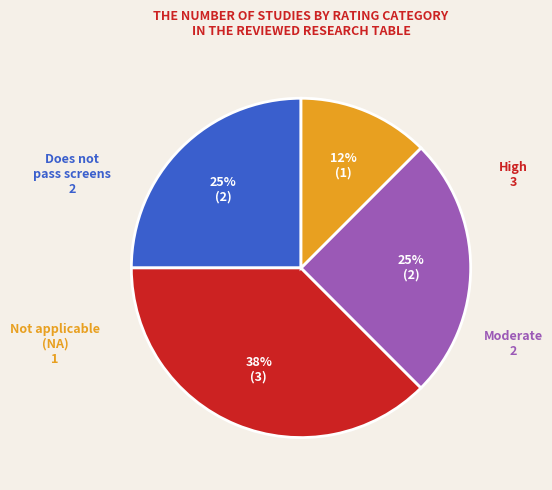

Do Does not pass screens and High together represent more than half of the pie?

Yes